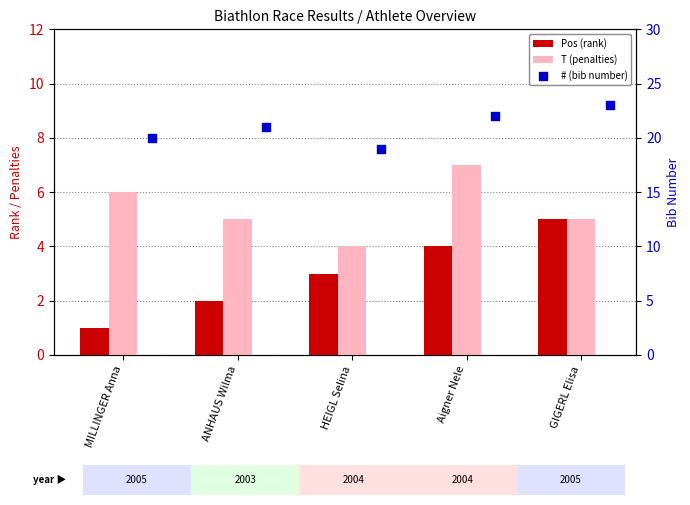

At how many categories does at least one series exceed 14?

5